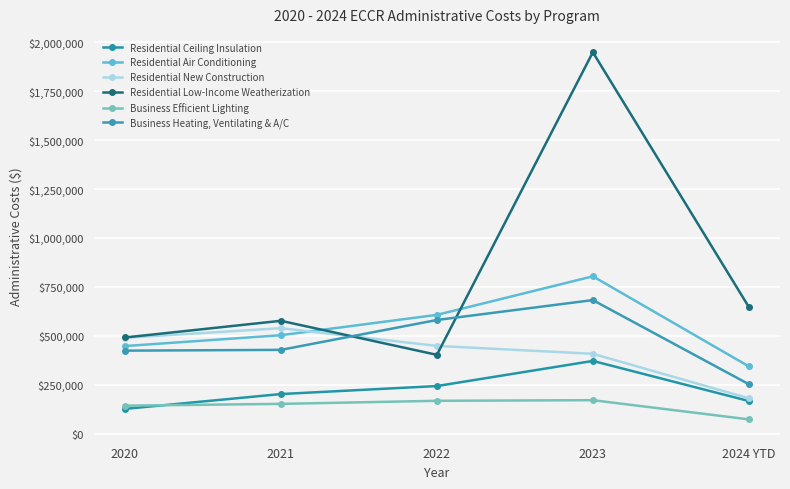

What is the difference between the Business Efficient Lighting values at 2021 and 2020?

9224.9